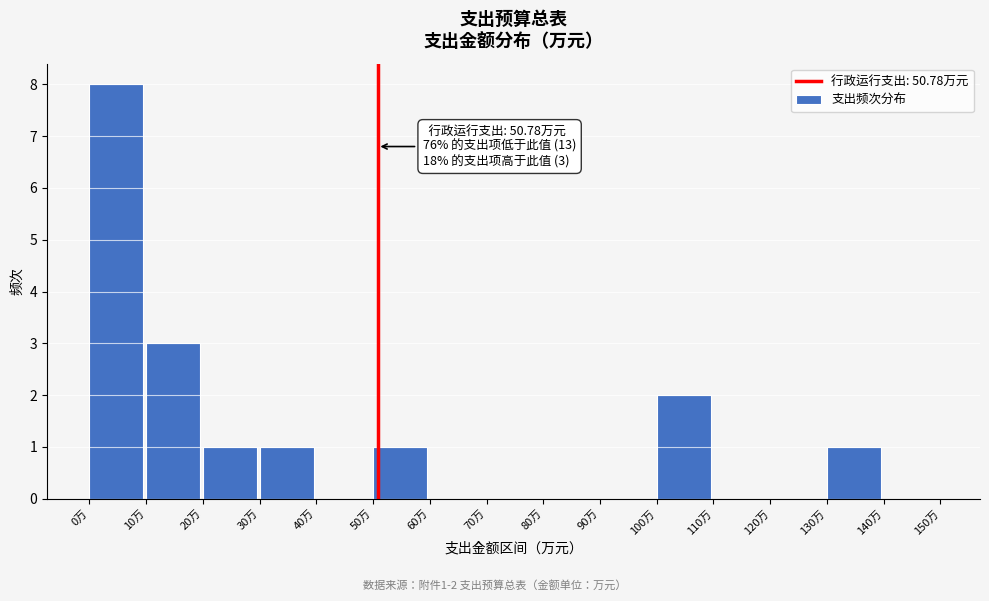

Over which range of the x-axis is the bar tallest?

0 to 10